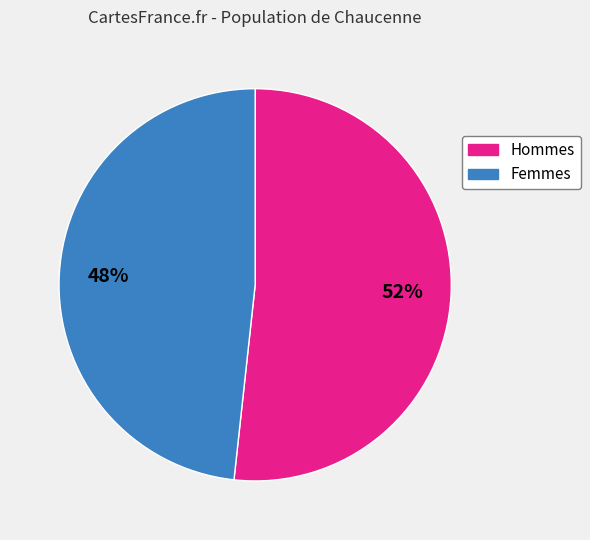

Is there a majority slice in this chart?

Yes